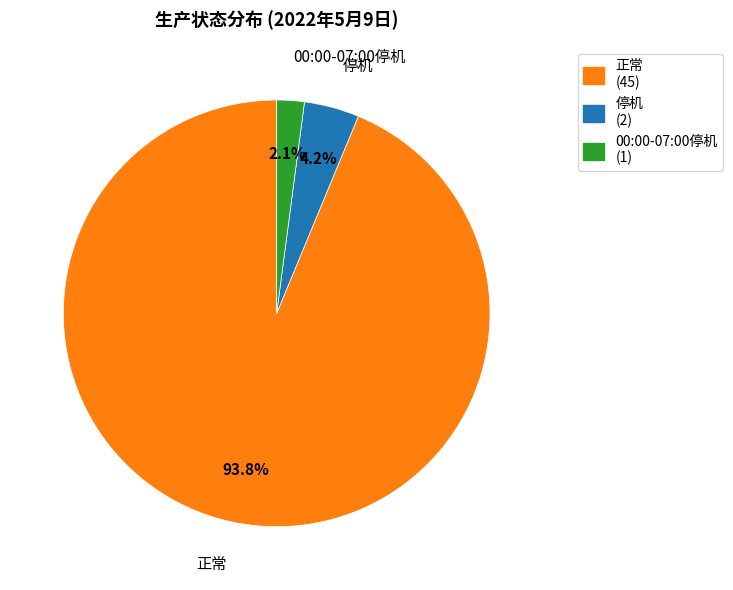

What is the largest slice in the pie chart?

正常